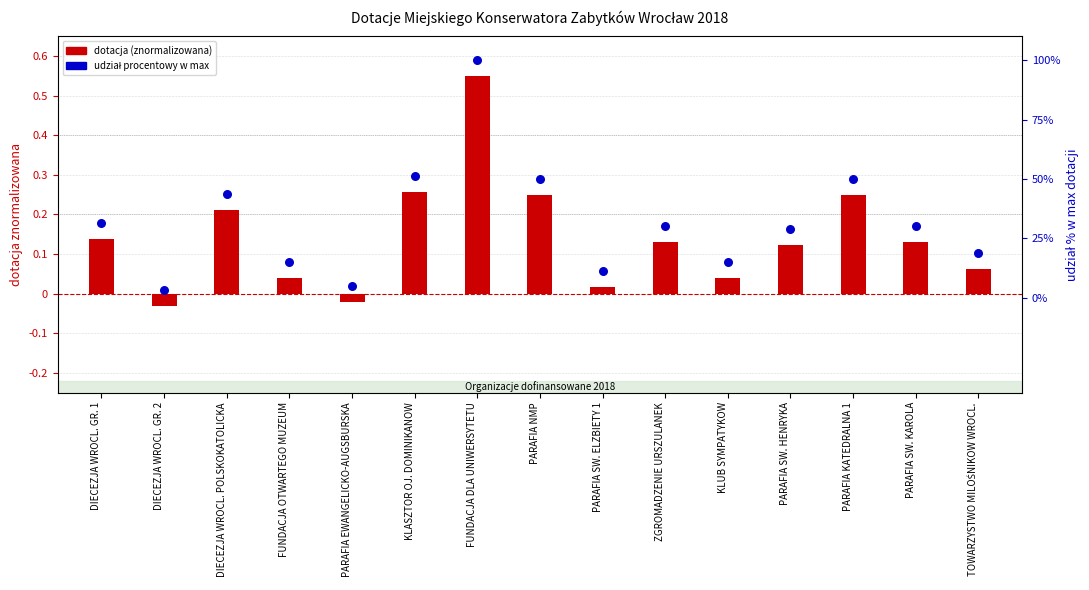

At how many categories does at least one series exceed 13?

12